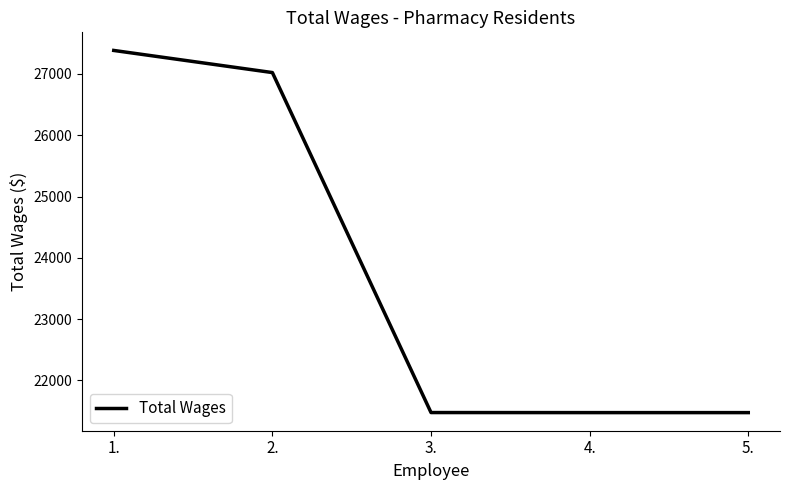

At which label is the value closest to 24430?

2.